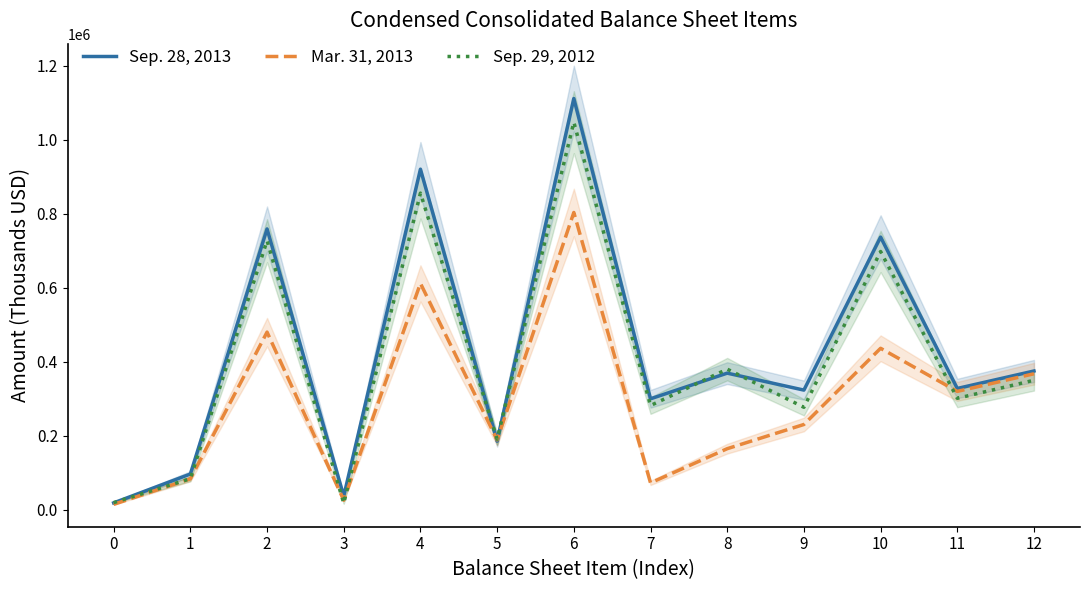

The Sep. 29, 2012 series shows 443738 at 9. True or false?

False